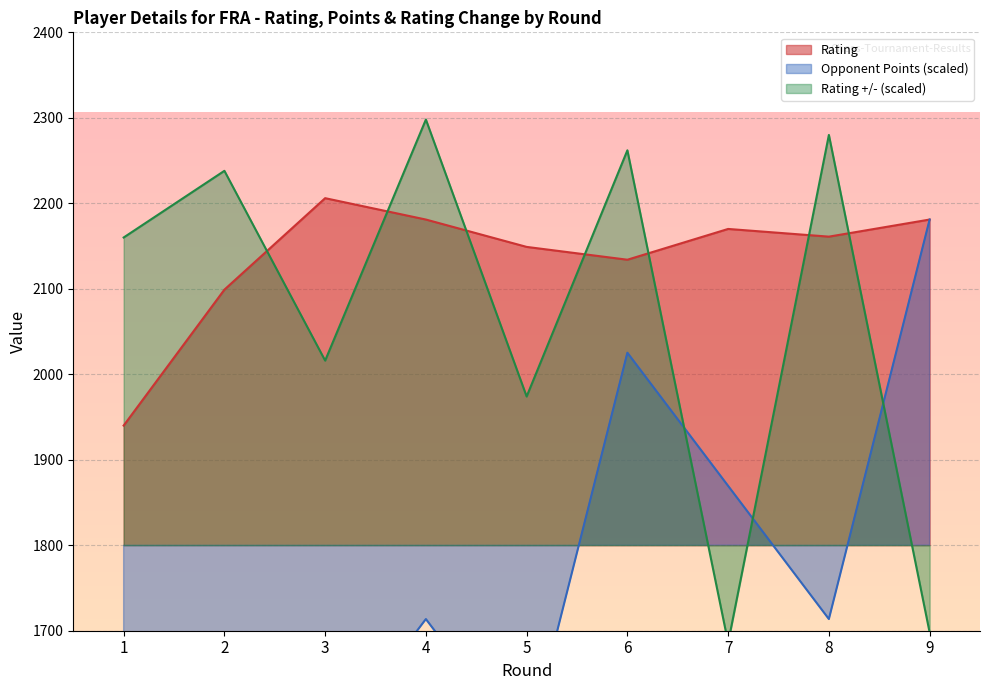

How many interior local peaks does the Rating series have?

2